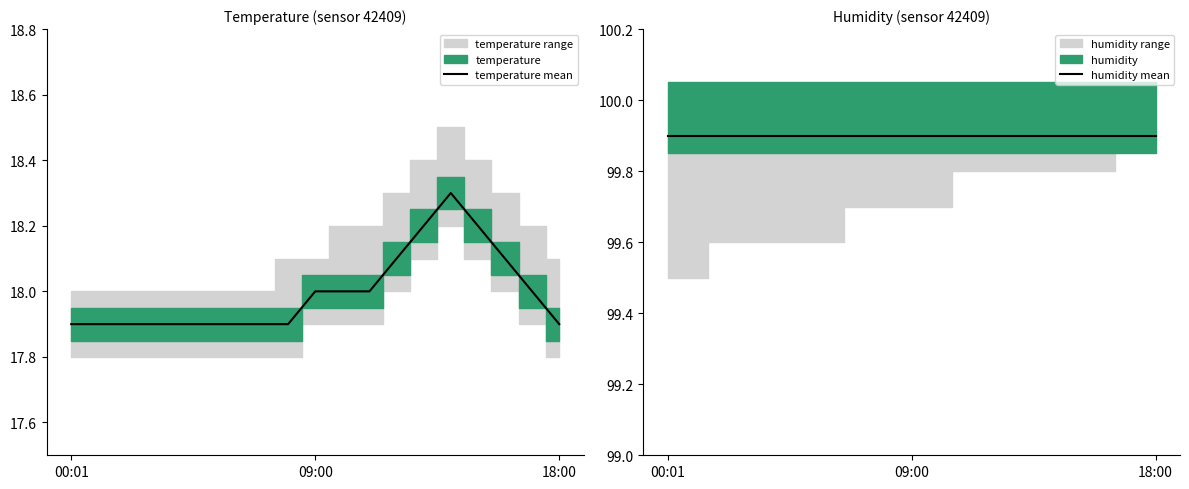

True or false: humidity mean and temperature mean intersect in this chart.

False